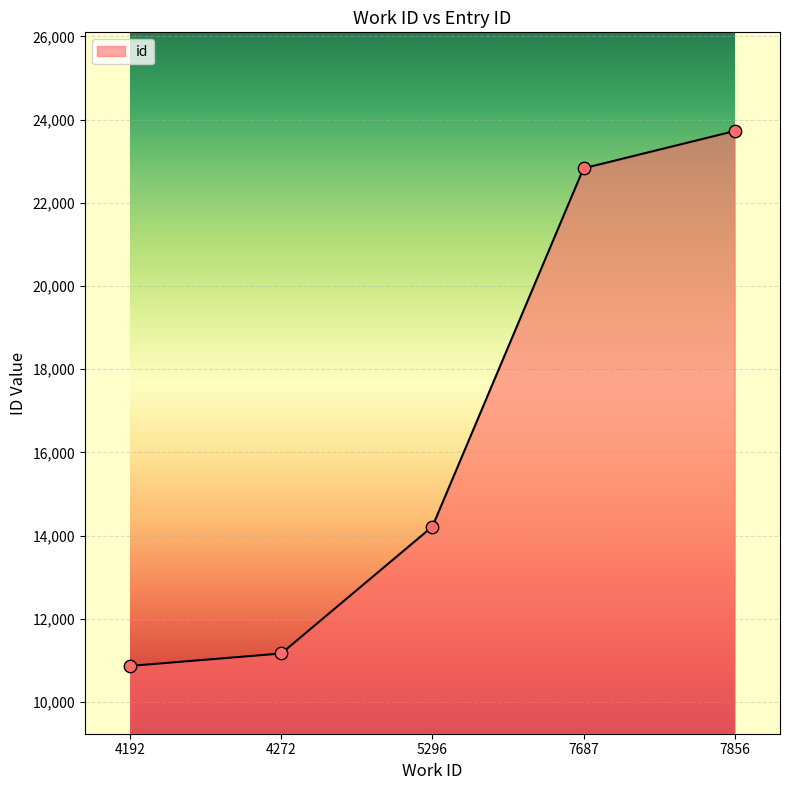

Which has a higher value, 4272 or 7687?

7687